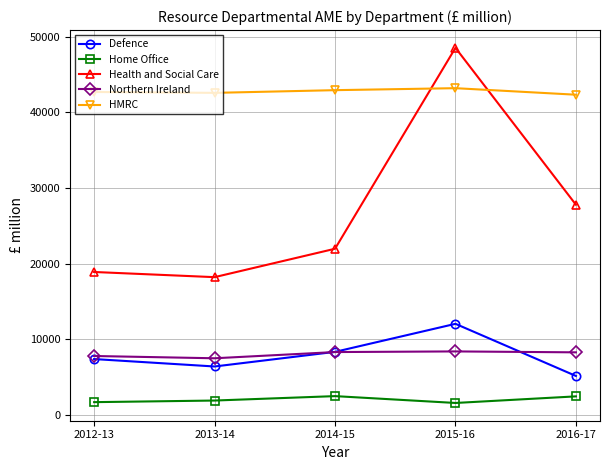

At how many categories does at least one series exceed 14493?

5